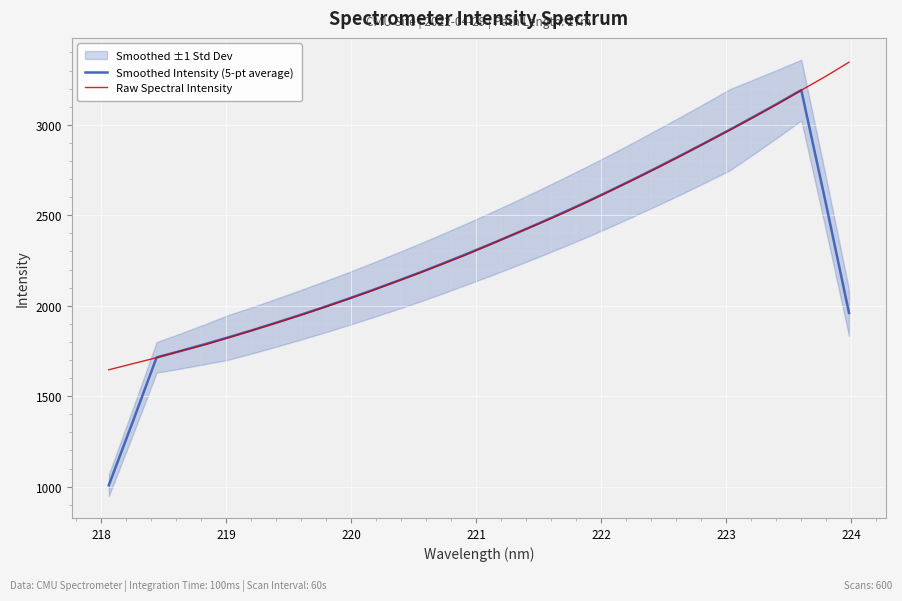

What is the greatest value displayed?

3346.3